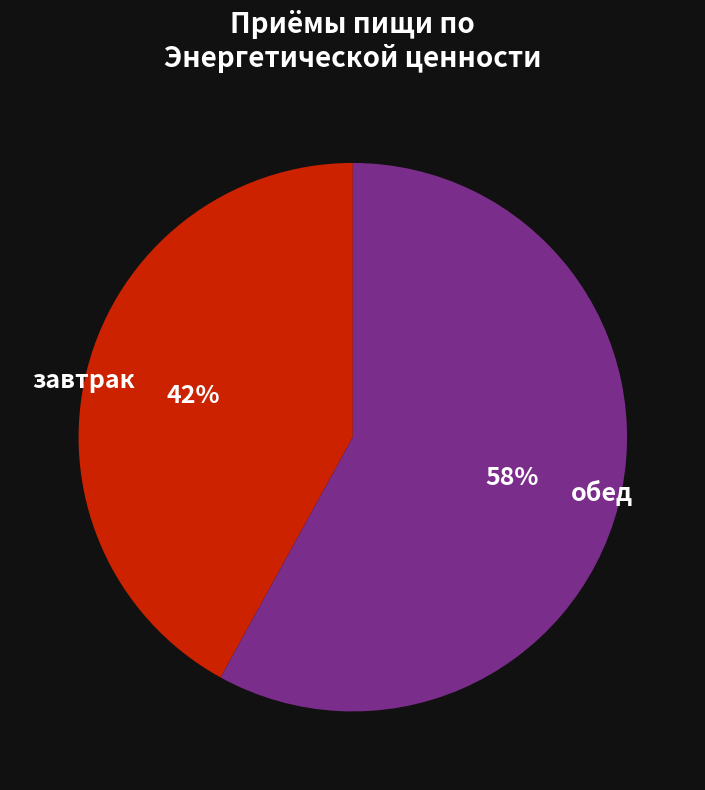

Is the sum of завтрак and обед greater than half?

Yes